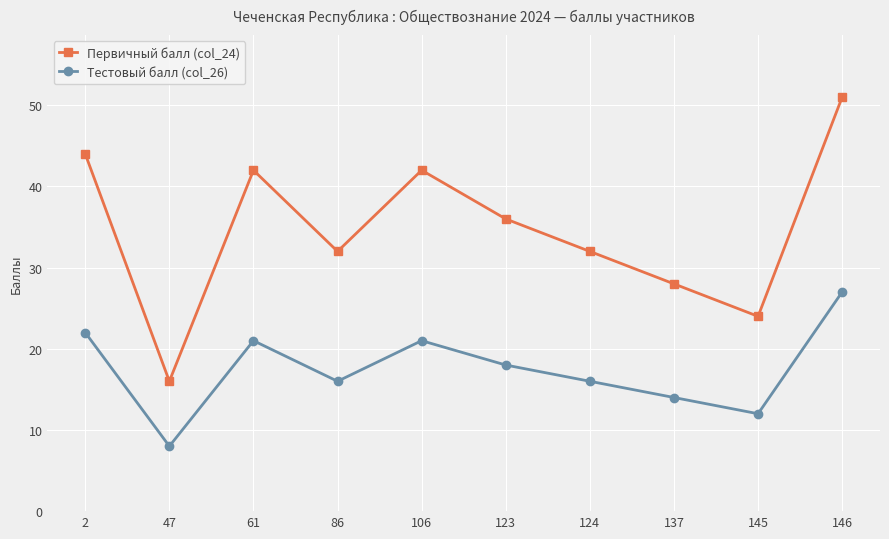

In Первичный балл (col_24), how many points are lower than both neighbors (excluding endpoints)?

3